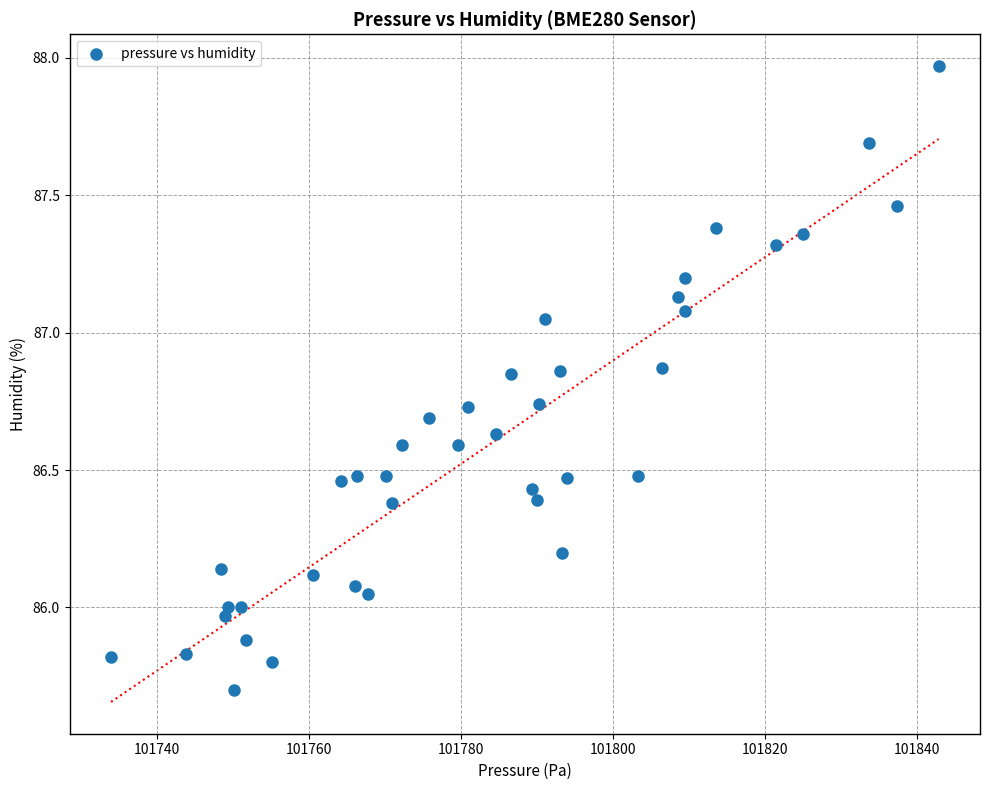

What is the range of X values (max minus min)?

109.0